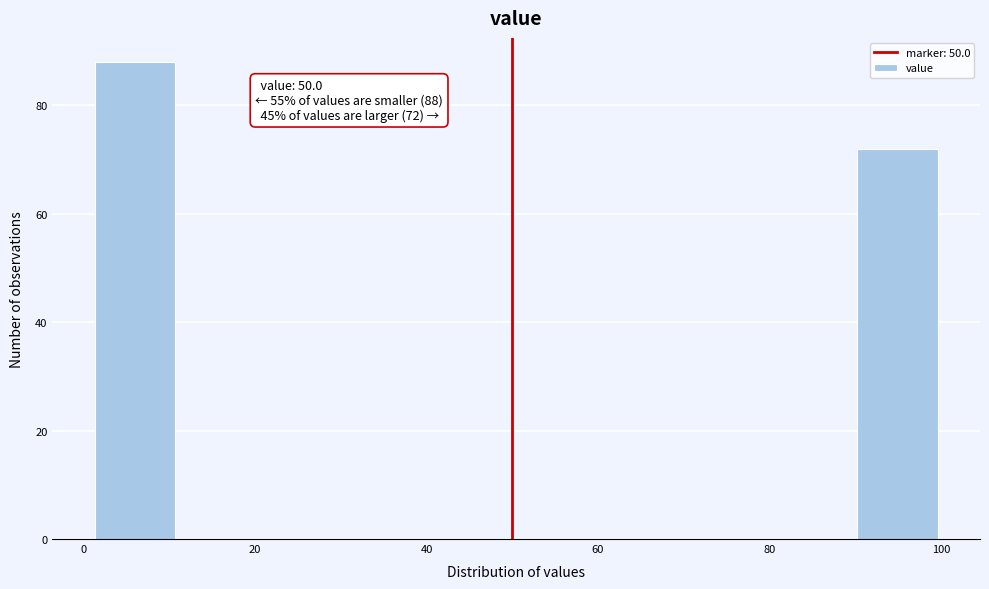

Over which range of the x-axis is the bar tallest?

2 to 10